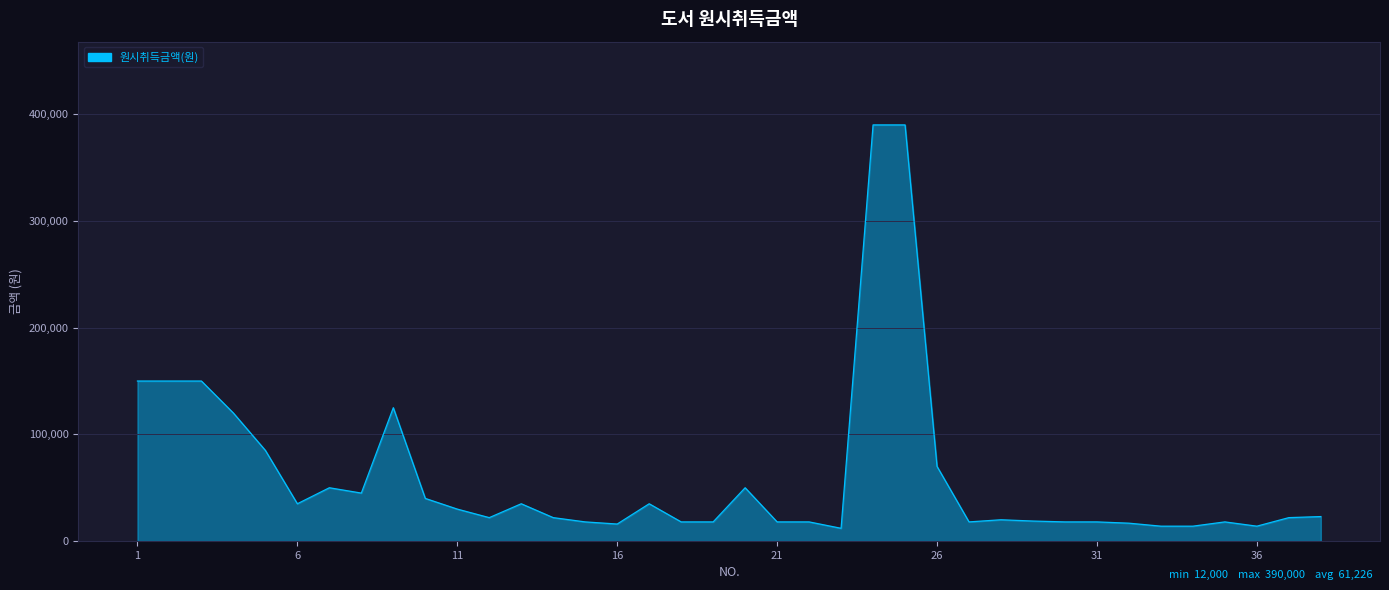

What is the maximum value shown in the chart?

390000